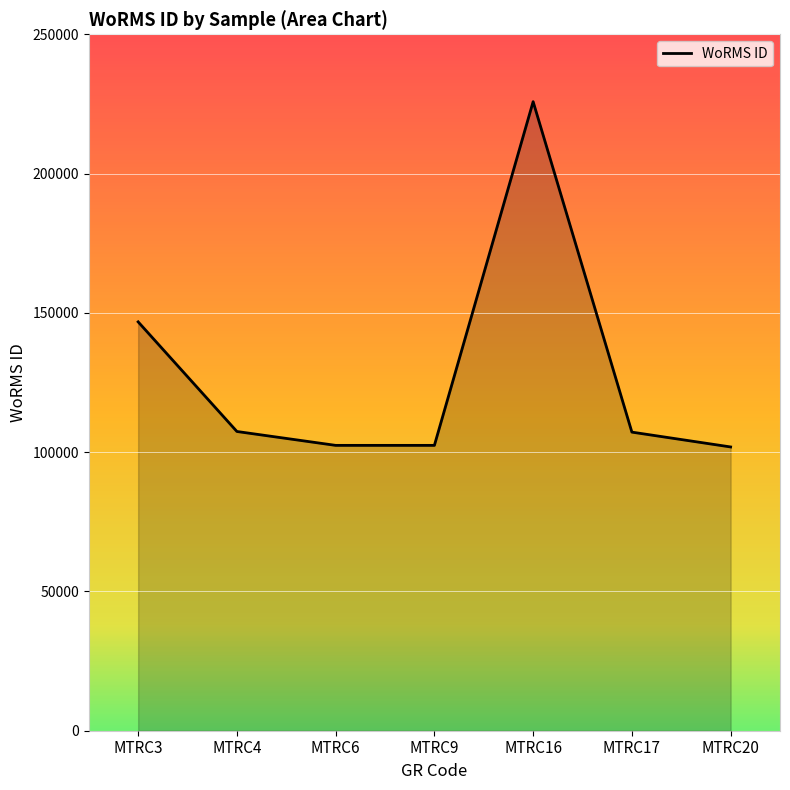

True or false: the data has more than 2 interior local peaks.

False